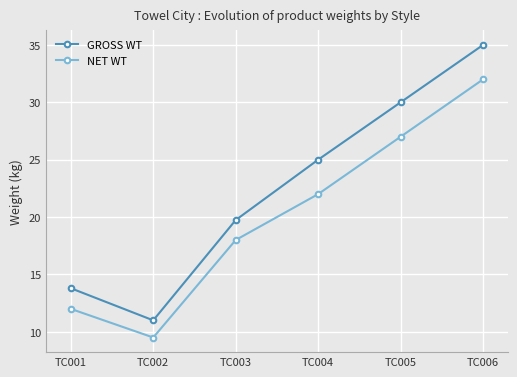

At which category does the chart reach its minimum across all series?

TC002